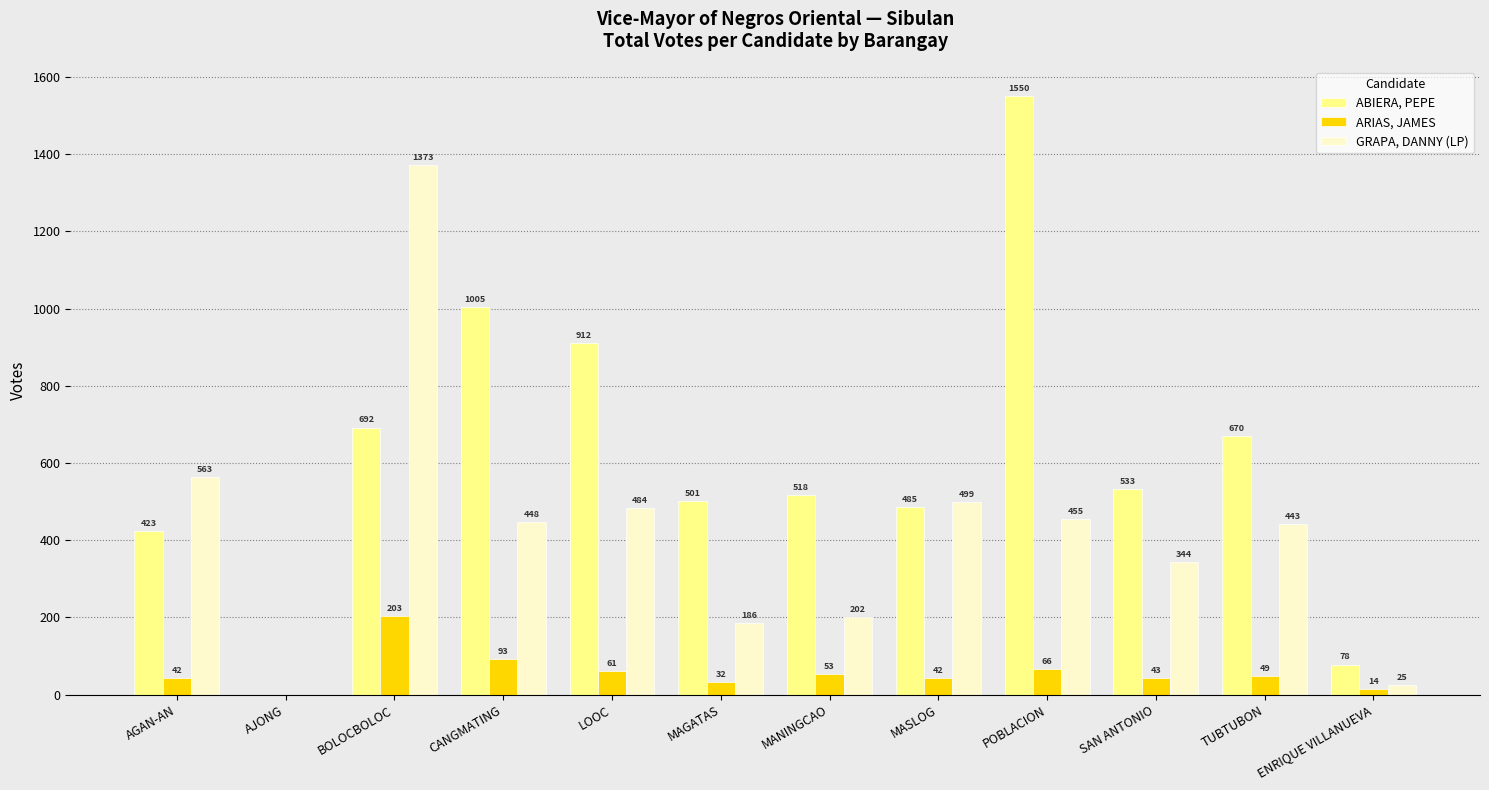

What is the sum of all ARIAS, JAMES values?

698